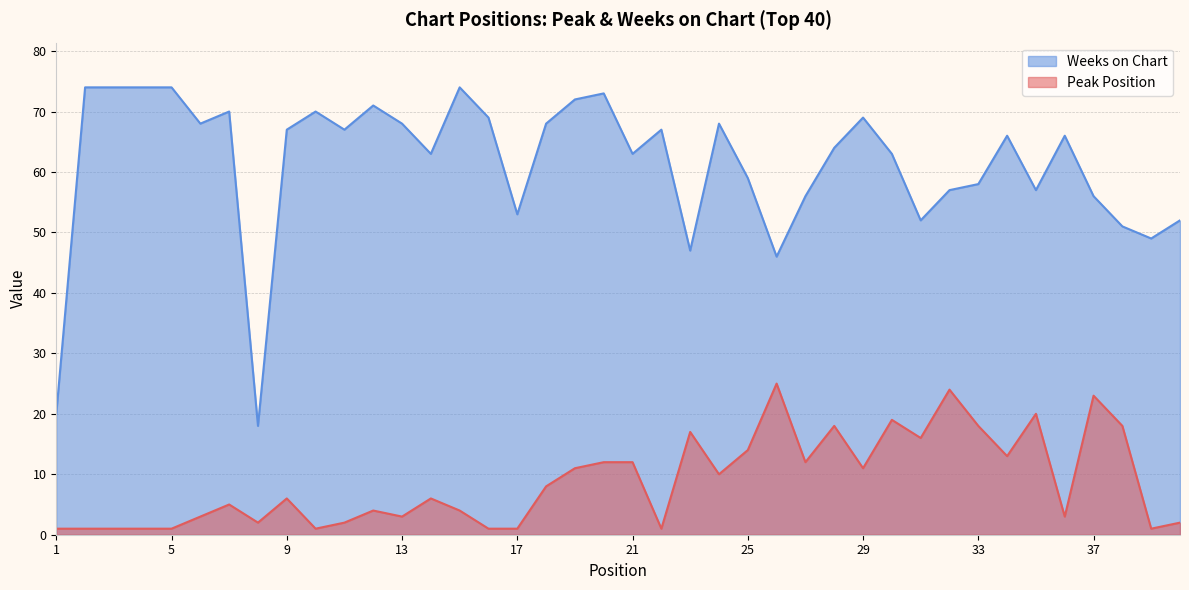

Rank the categories by Weeks on Chart value from highest to lowest.

2, 3, 4, 5, 15, 20, 19, 12, 7, 10, 16, 29, 6, 13, 18, 24, 9, 11, 22, 34, 36, 28, 14, 21, 30, 25, 33, 32, 35, 27, 37, 17, 31, 40, 38, 39, 23, 26, 1, 8